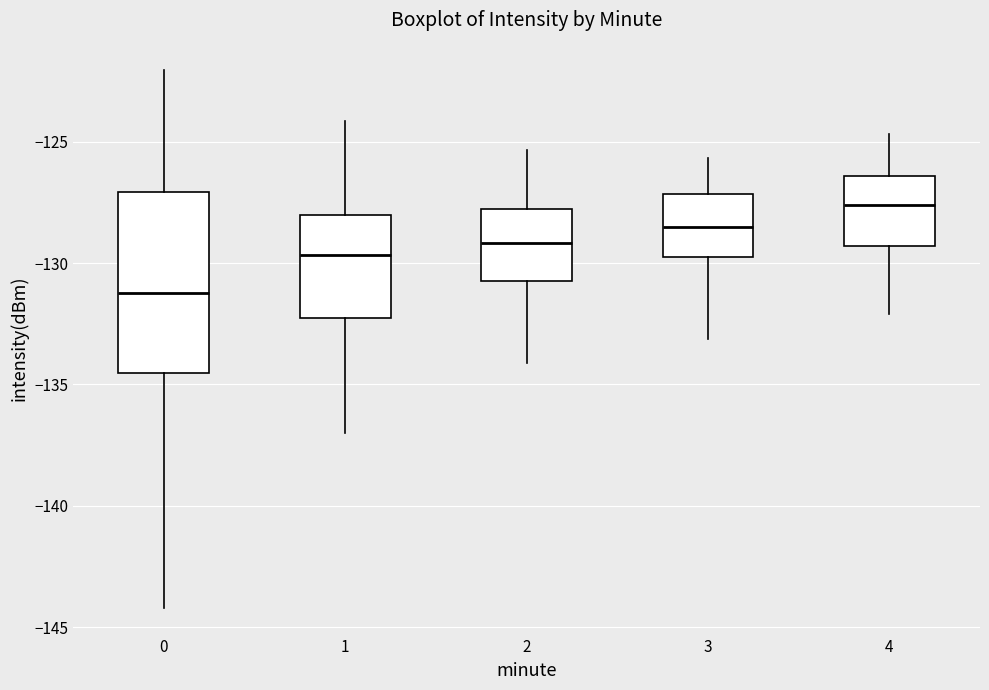

Where is the lower edge of the box at x = 0 on the y-axis? The values are not printed on the chart, so give them approximately, as read against the axis.

-134.5